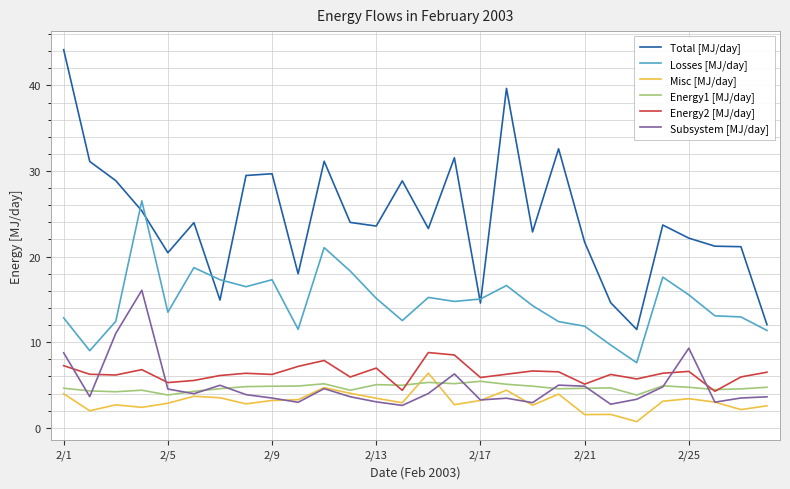

Which series has the largest range (max minus min)?

Total [MJ/day]